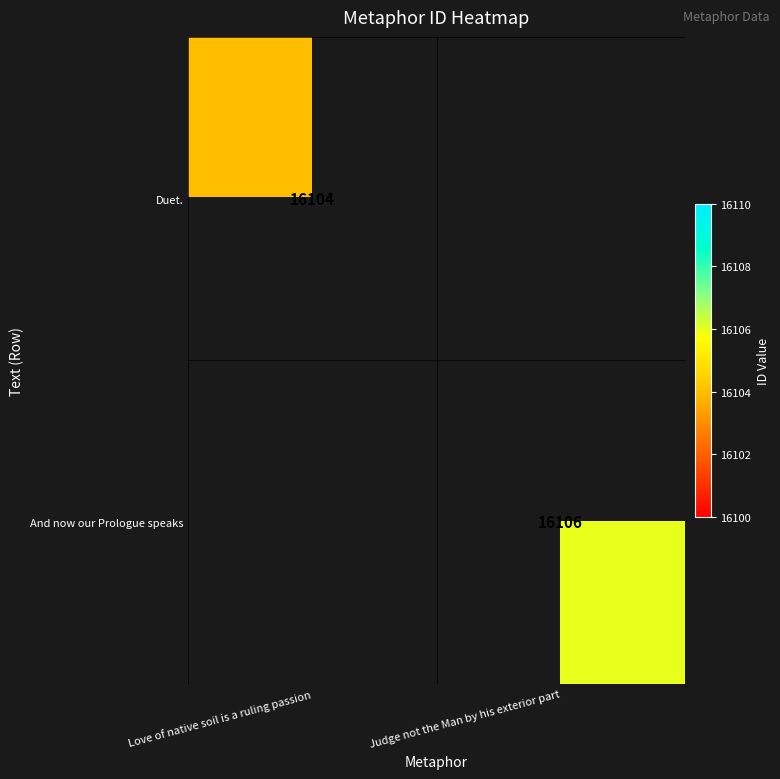

True or false: Duet. has a value of 26890 at Love of native soil is a ruling passion.

False